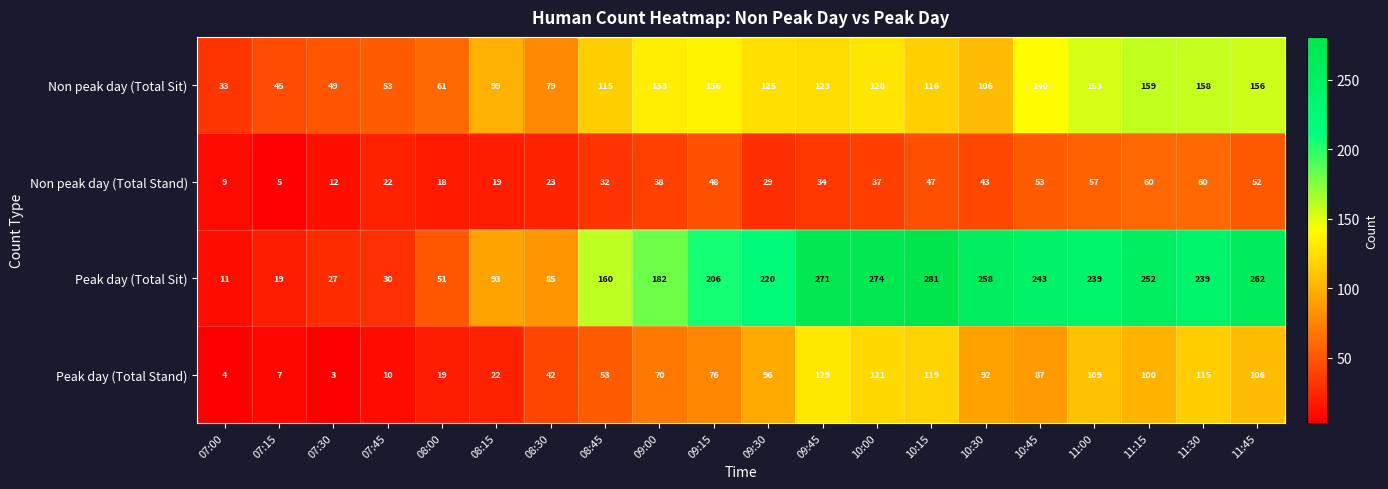

What is the difference between the second highest and minimum values in the Peak day (Total Stand) series?

118